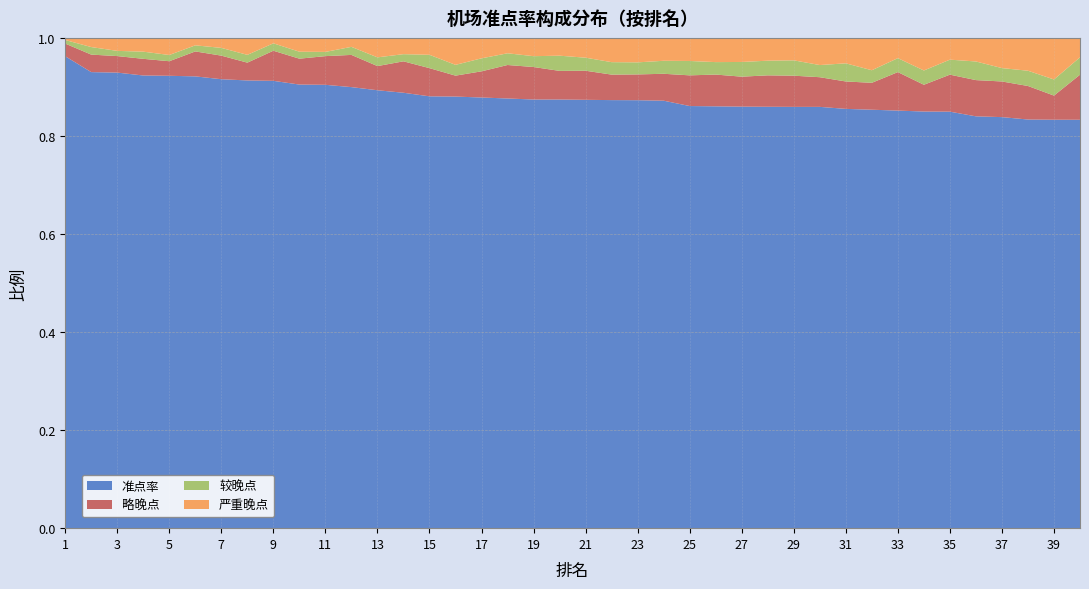

Reading left to right, extract all data points from this chart.

准点率: 1.0	0.9	0.9	0.9	0.9	0.9	0.9	0.9	0.9	0.9	0.9	0.9	0.9	0.9	0.9	0.9	0.9	0.9	0.9	0.9	0.9	0.9	0.9	0.9	0.9	0.9	0.9	0.9	0.9	0.9	0.9	0.9	0.9	0.8	0.8	0.8	0.8	0.8	0.8	0.8
略晚点: 0.0	0.0	0.0	0.0	0.0	0.1	0.0	0.0	0.1	0.1	0.1	0.1	0.0	0.1	0.1	0.0	0.1	0.1	0.1	0.1	0.1	0.1	0.1	0.1	0.1	0.1	0.1	0.1	0.1	0.1	0.1	0.1	0.1	0.1	0.1	0.1	0.1	0.1	0.0	0.1
较晚点: 0.0	0.0	0.0	0.0	0.0	0.0	0.0	0.0	0.0	0.0	0.0	0.0	0.0	0.0	0.0	0.0	0.0	0.0	0.0	0.0	0.0	0.0	0.0	0.0	0.0	0.0	0.0	0.0	0.0	0.0	0.0	0.0	0.0	0.0	0.0	0.0	0.0	0.0	0.0	0.0
严重晚点: 0.0	0.0	0.0	0.0	0.0	0.0	0.0	0.0	0.0	0.0	0.0	0.0	0.0	0.0	0.0	0.1	0.0	0.0	0.0	0.0	0.0	0.0	0.0	0.0	0.0	0.0	0.0	0.0	0.0	0.1	0.1	0.1	0.0	0.1	0.0	0.0	0.1	0.1	0.1	0.0